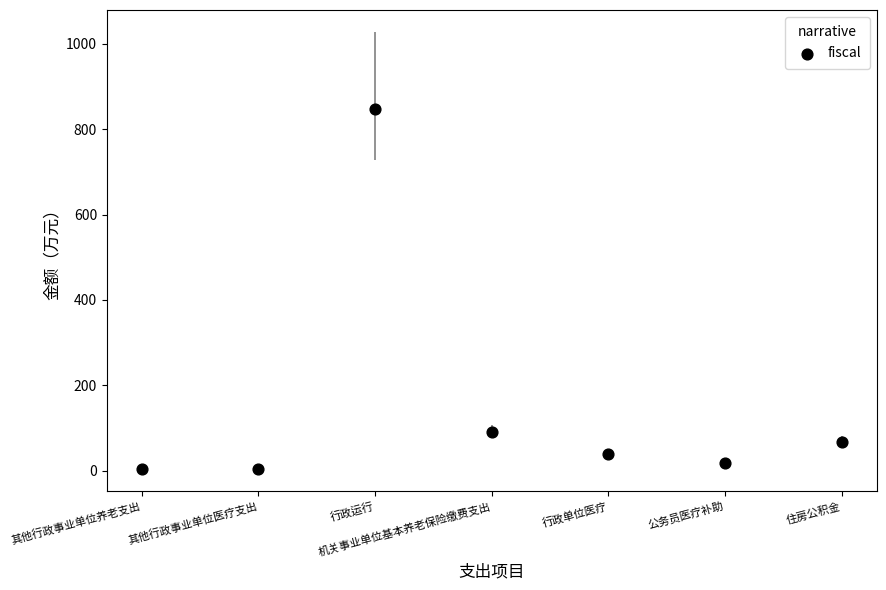

What is the average Y value?

152.8